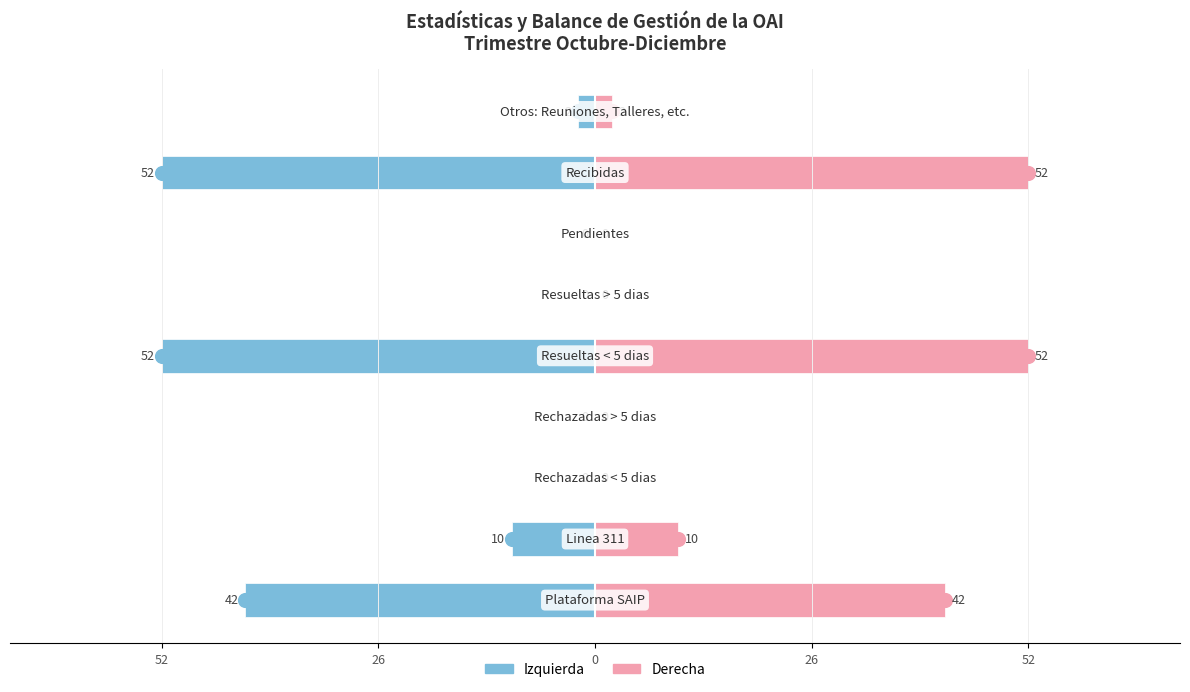

How many bars are there in total?

18